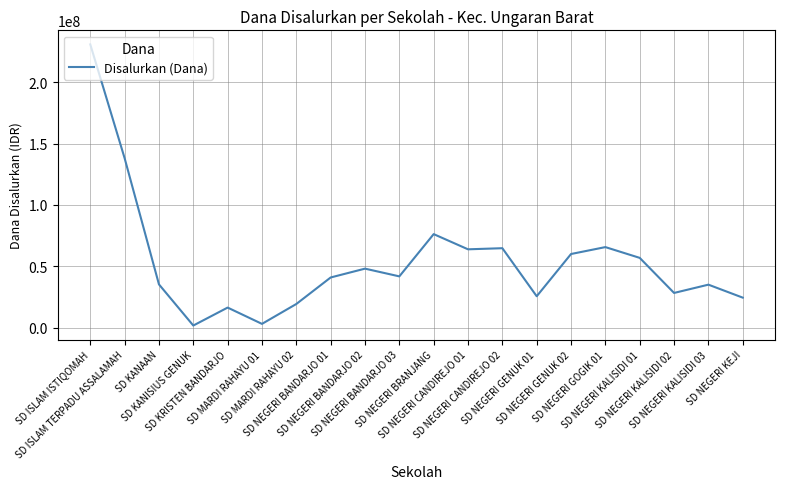

What is the difference between the second highest and second lowest values?

135000000